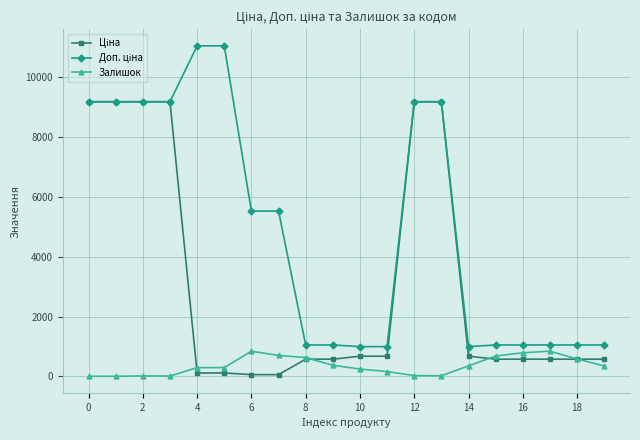

At how many categories does at least one series exceed 5294?

10